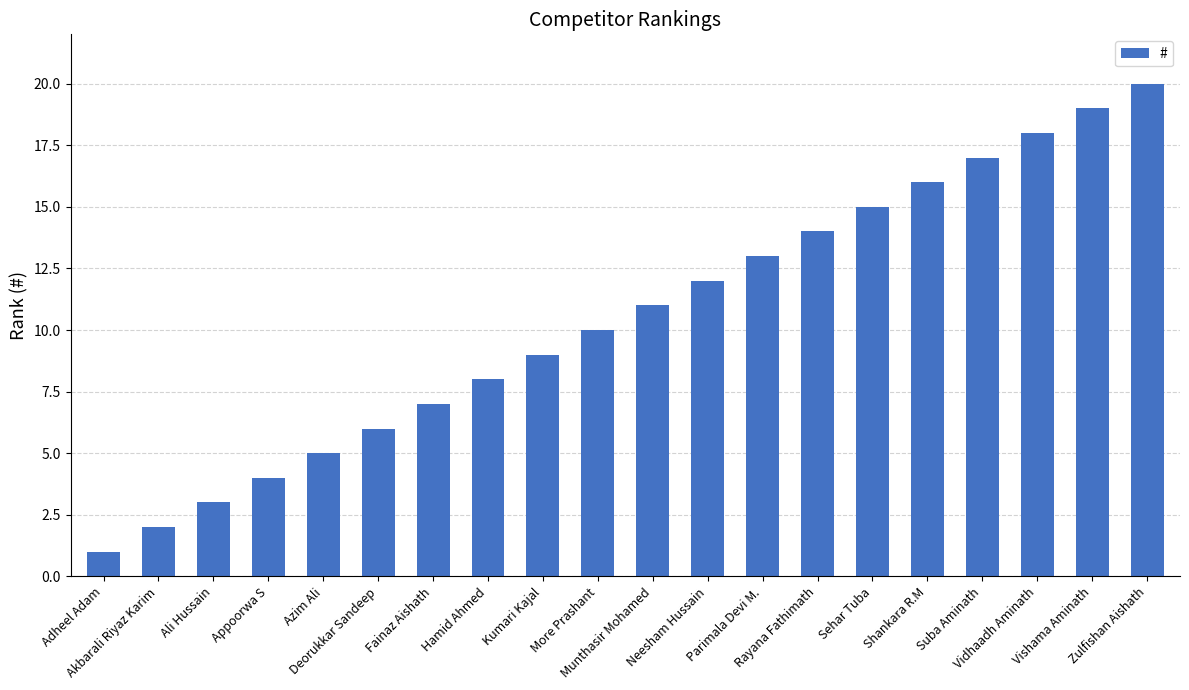

What is the sum of all values?

210